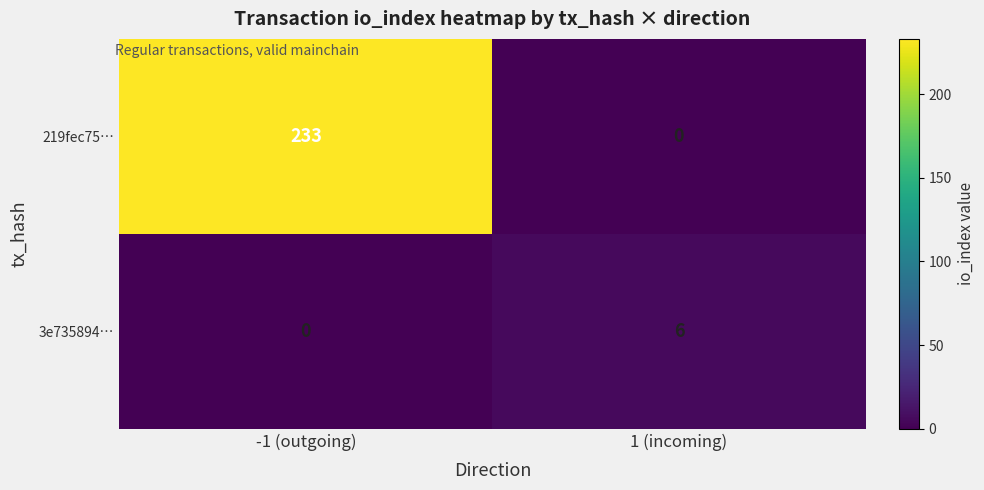

What is the total value across all series at 1 (incoming)?

6